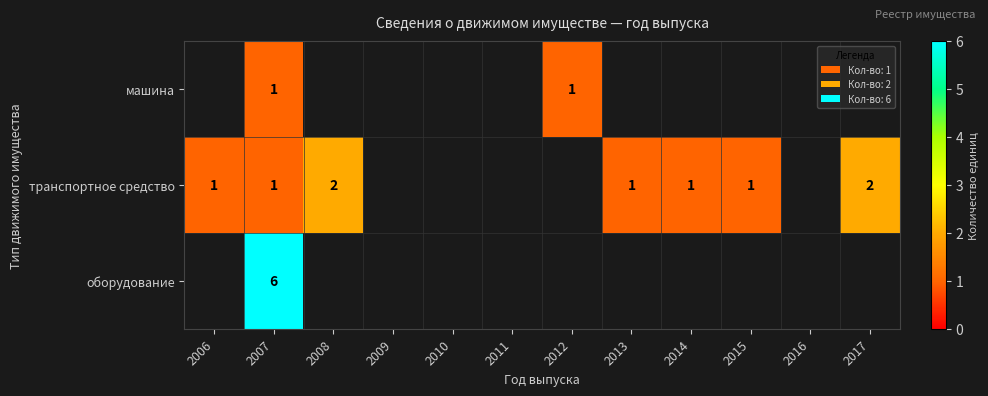

Is the value of транспортное средство at 2008 greater than the value of машина at 2007?

Yes